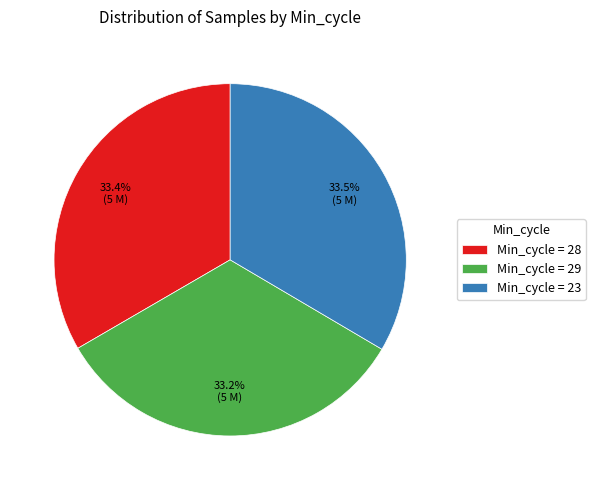

How many segments does this pie chart have?

3